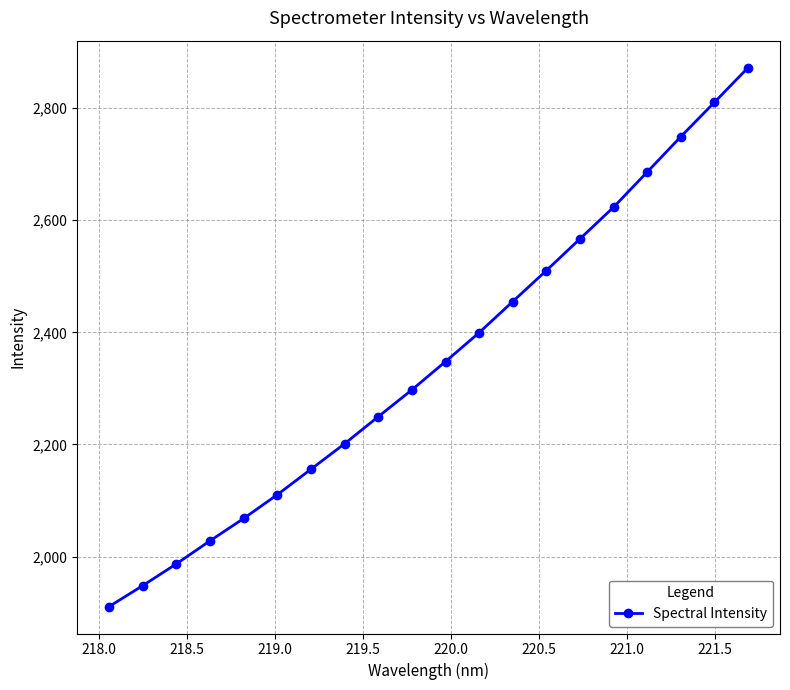

What is the minimum value shown in the chart?

1910.7